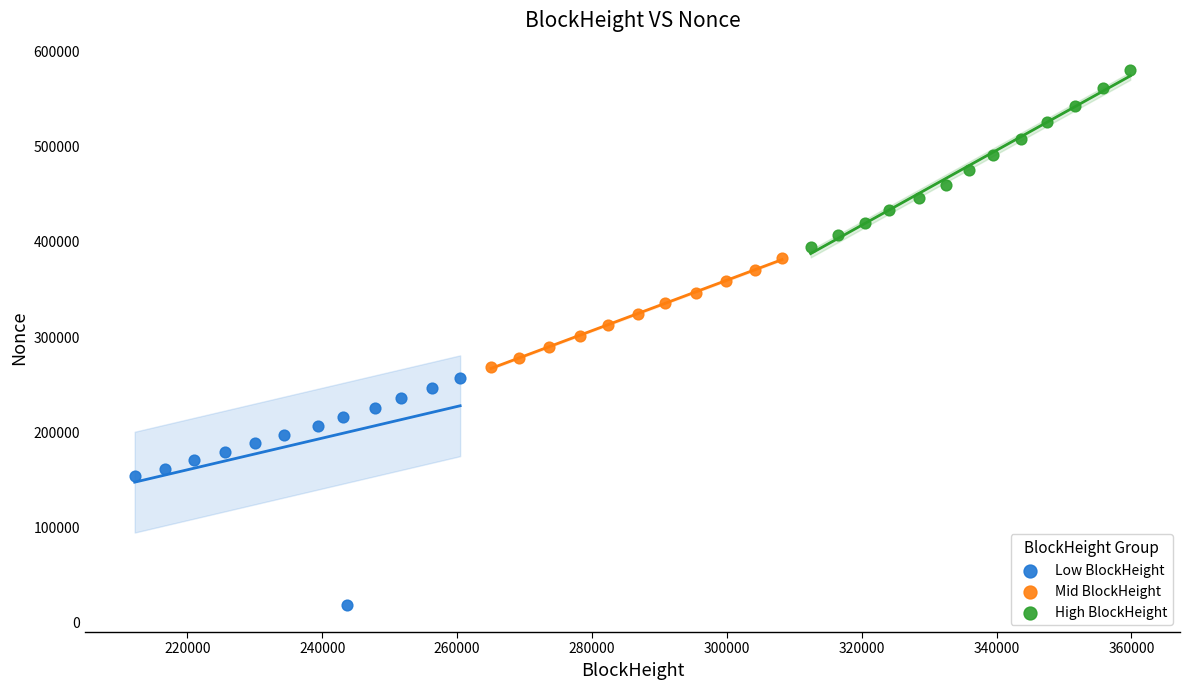

What are all the series names shown in the legend?

Low BlockHeight, Mid BlockHeight, High BlockHeight